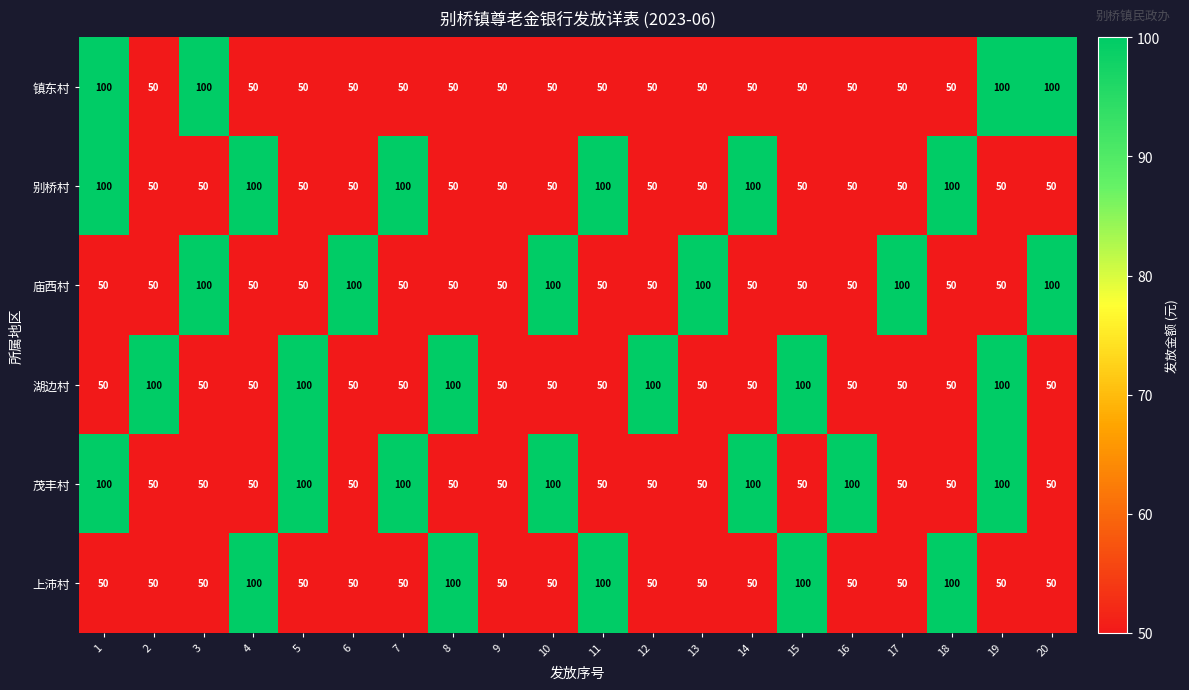

What is the total value across all series at 6?

350